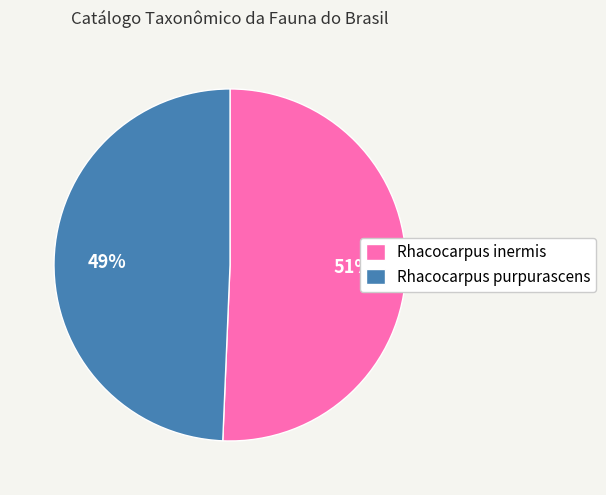

Do Rhacocarpus purpurascens and Rhacocarpus inermis together represent more than half of the pie?

Yes